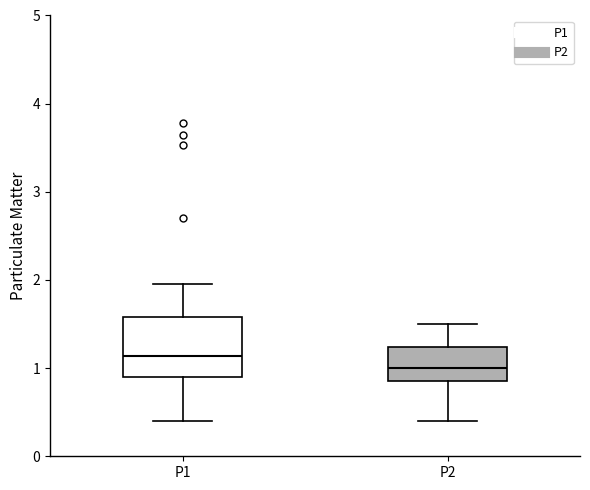

Comparing the boxes themselves (not the whiskers), which one is the tallest?

P1